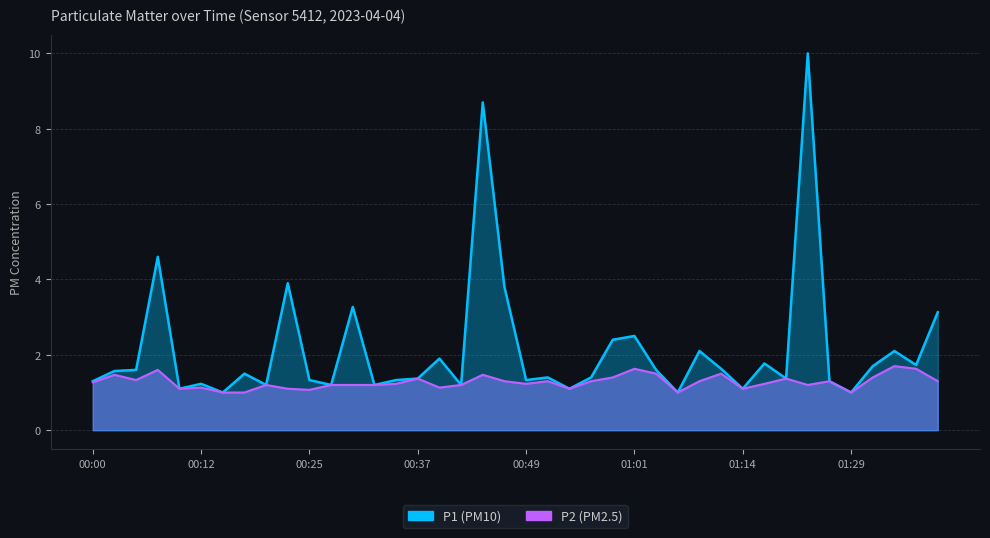

What is the value of the P1 point at the 23rd from the left?

1.1